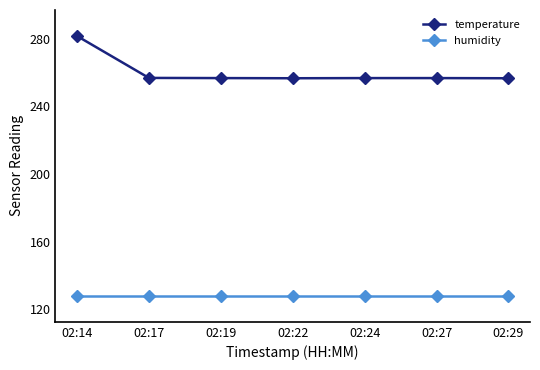

What is the value of the temperature point at the 4th from the left?

256.7